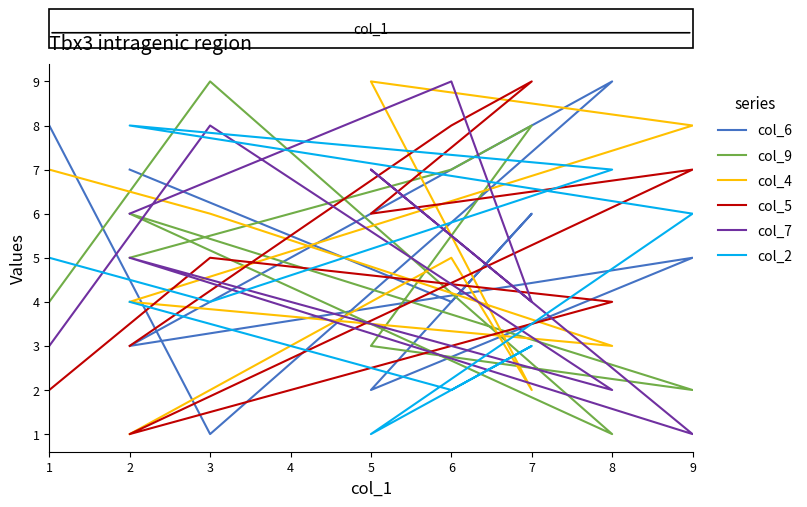

Between which two adjacent categories do col_4 and col_9 first intersect?

7 and 5